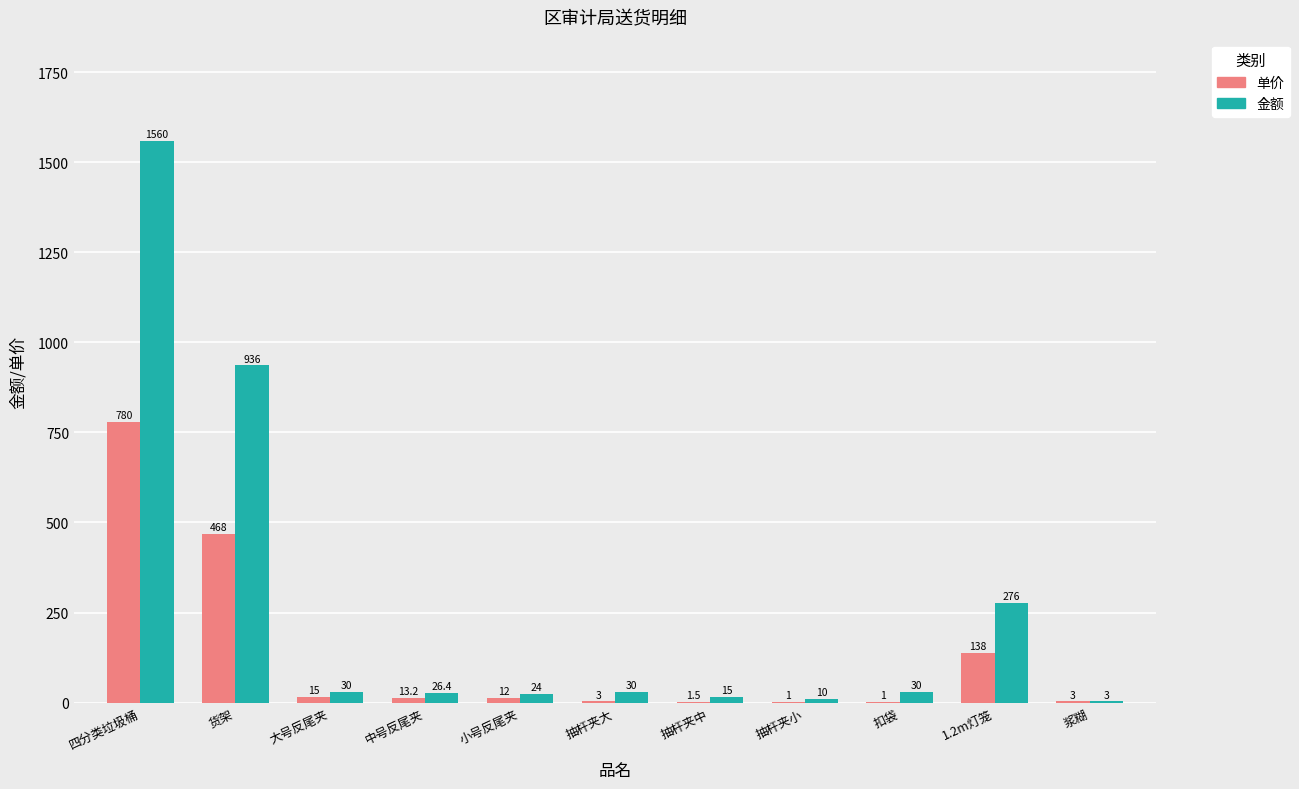

What is the sum of the 金额 values at 浆糊 and 抽杆夹大?

33.0